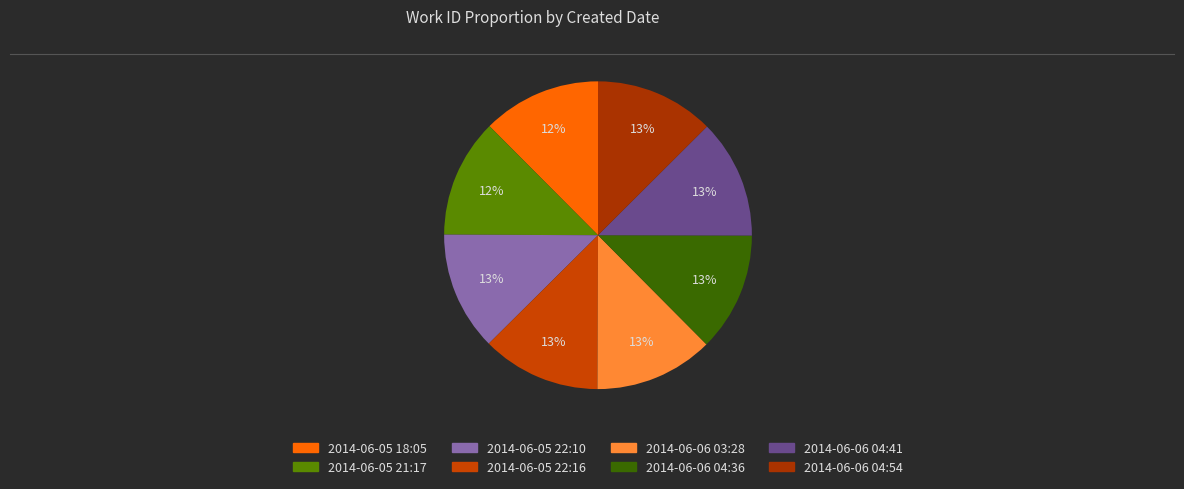

How many segments does this pie chart have?

8